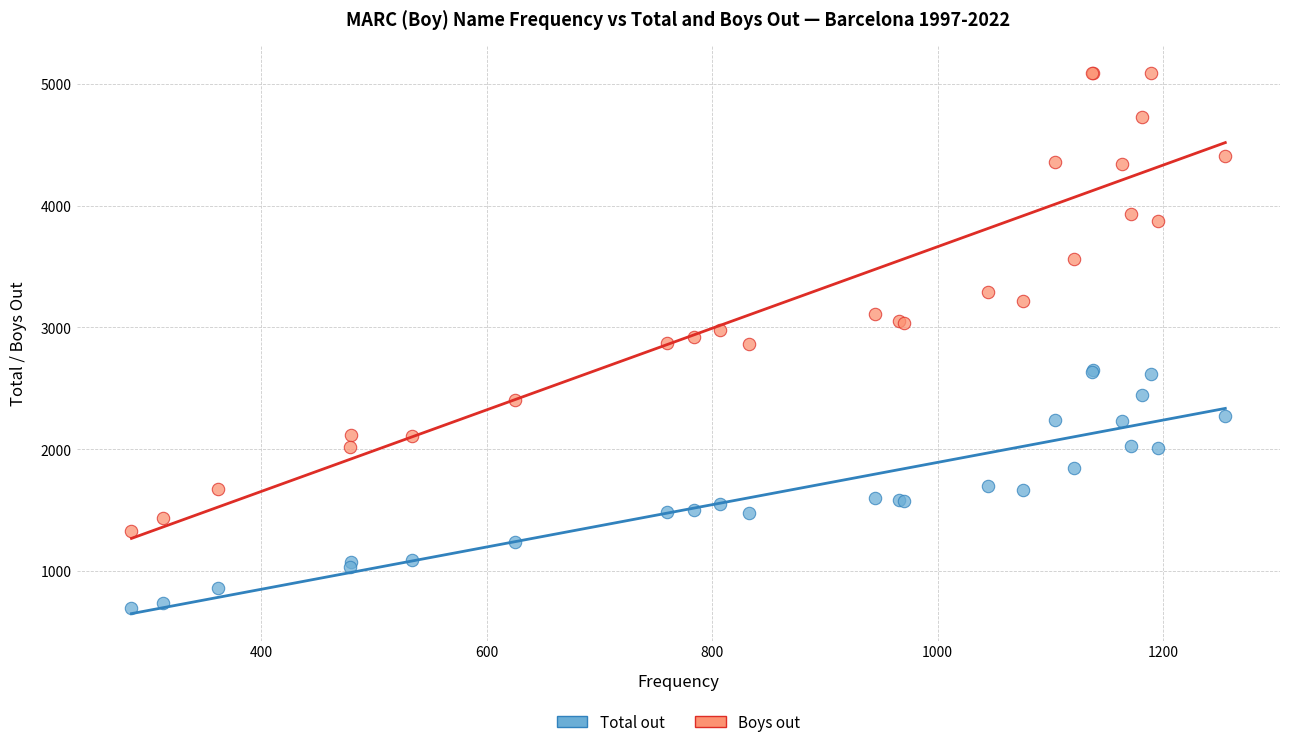

Which series has the widest spread of Y values?

Boys out